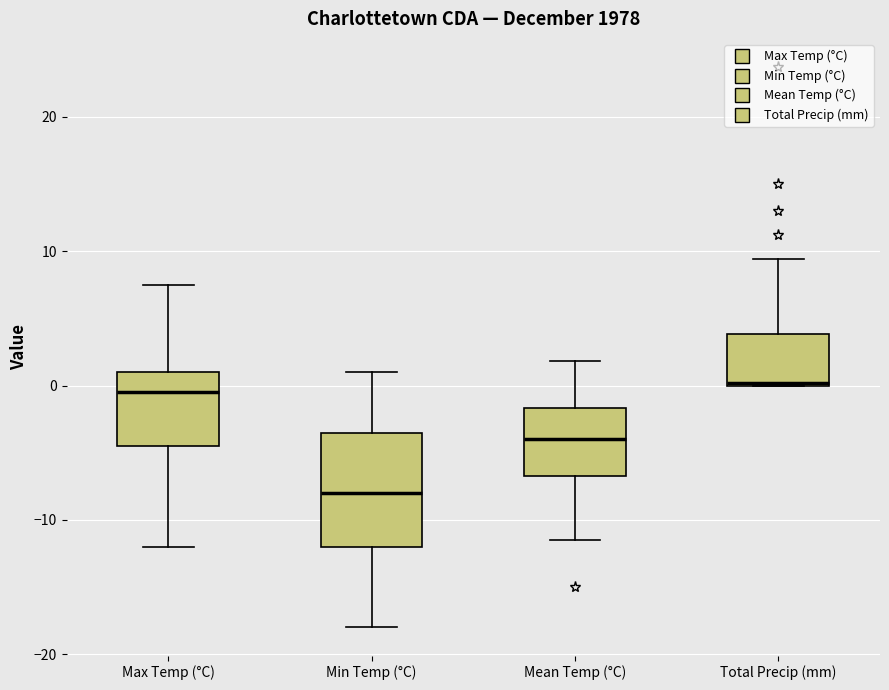

Which box is the tallest, from its lower edge to its upper edge?

Min Temp (°C)